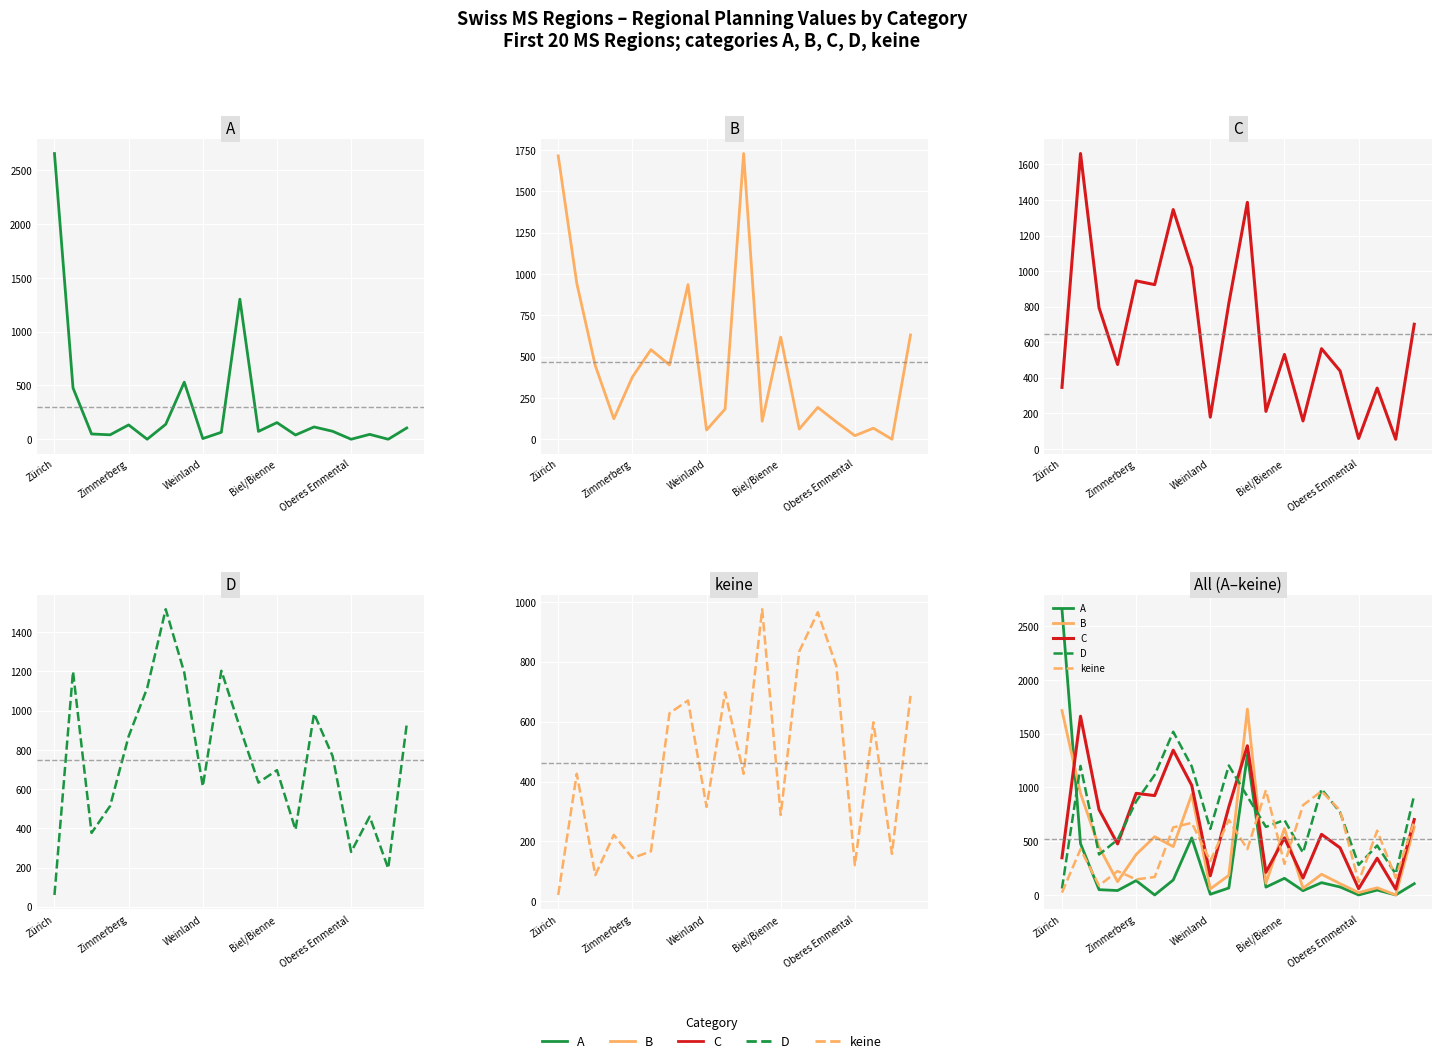

What is the difference between the second highest and second lowest values in the keine series?

877.1